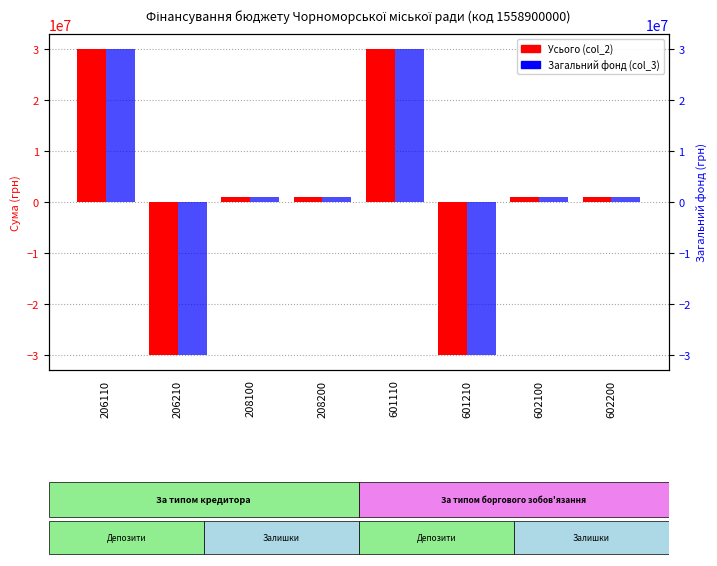

What is the greatest value displayed?

30000000